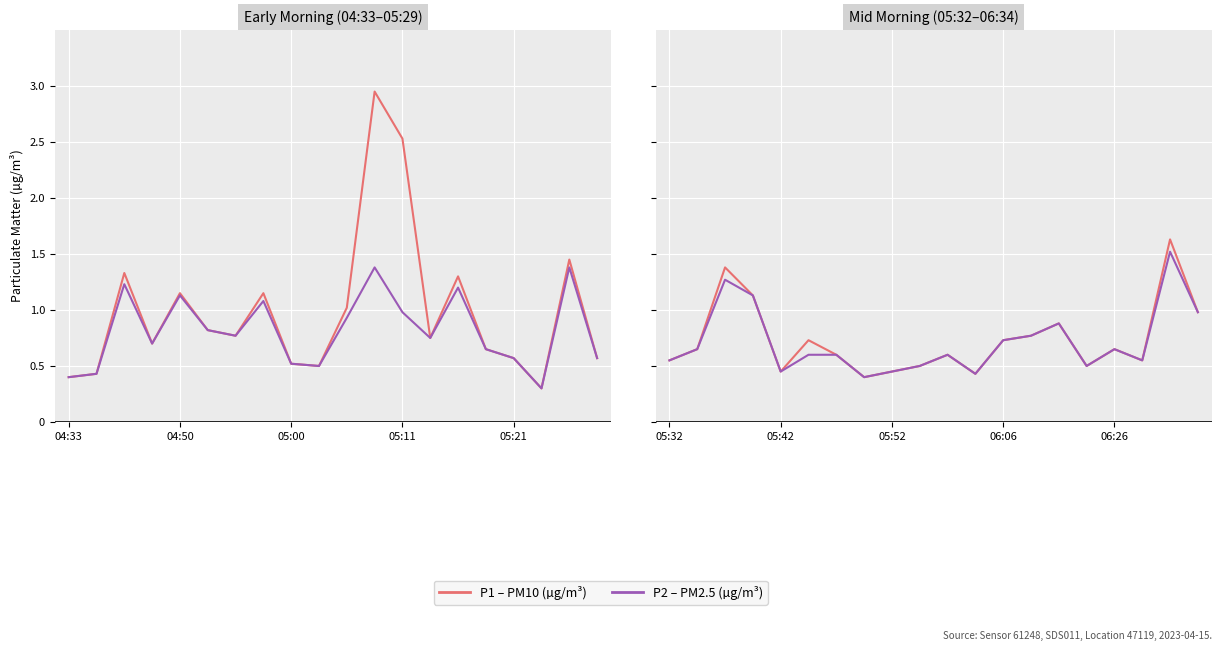

How many interior local valleys does the P2 series have?

5